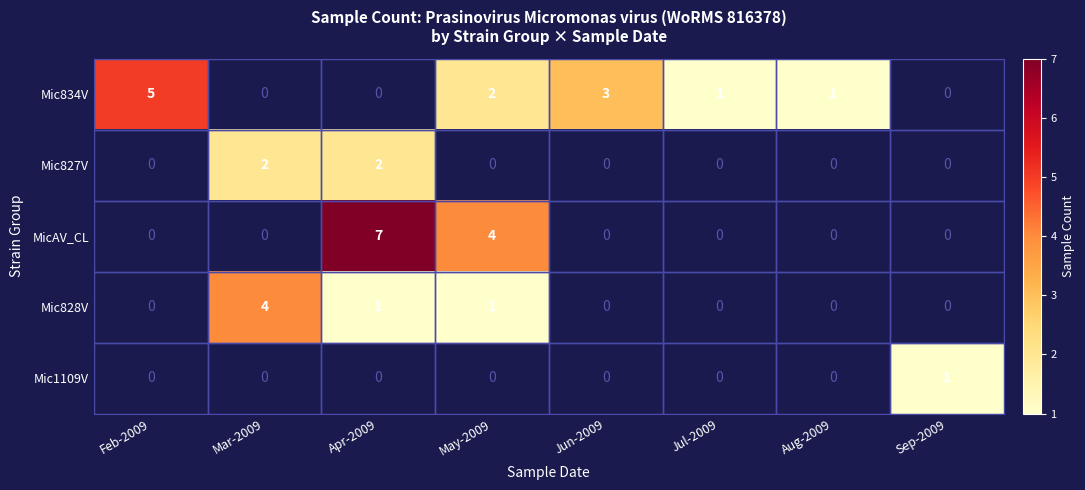

What is the total value across all series at Apr-2009?

10